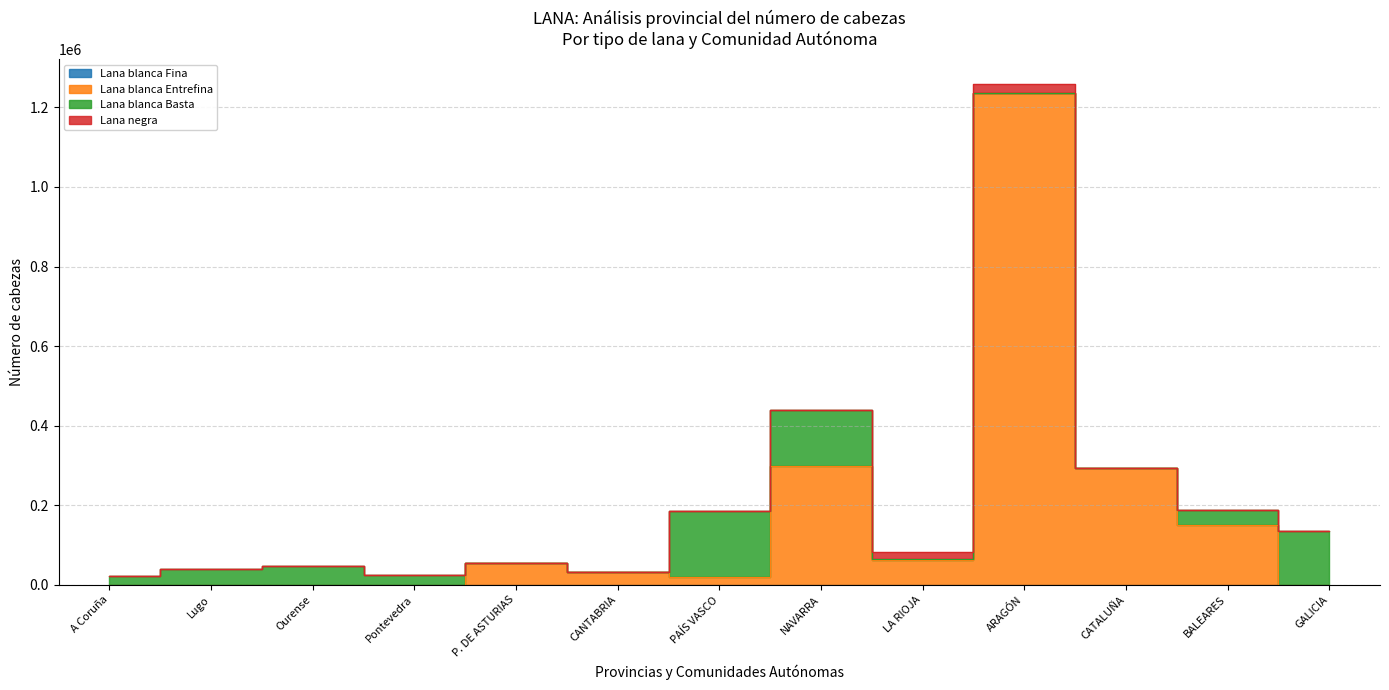

What is the difference between the second highest and minimum values in the Lana blanca Basta series?

141555.0